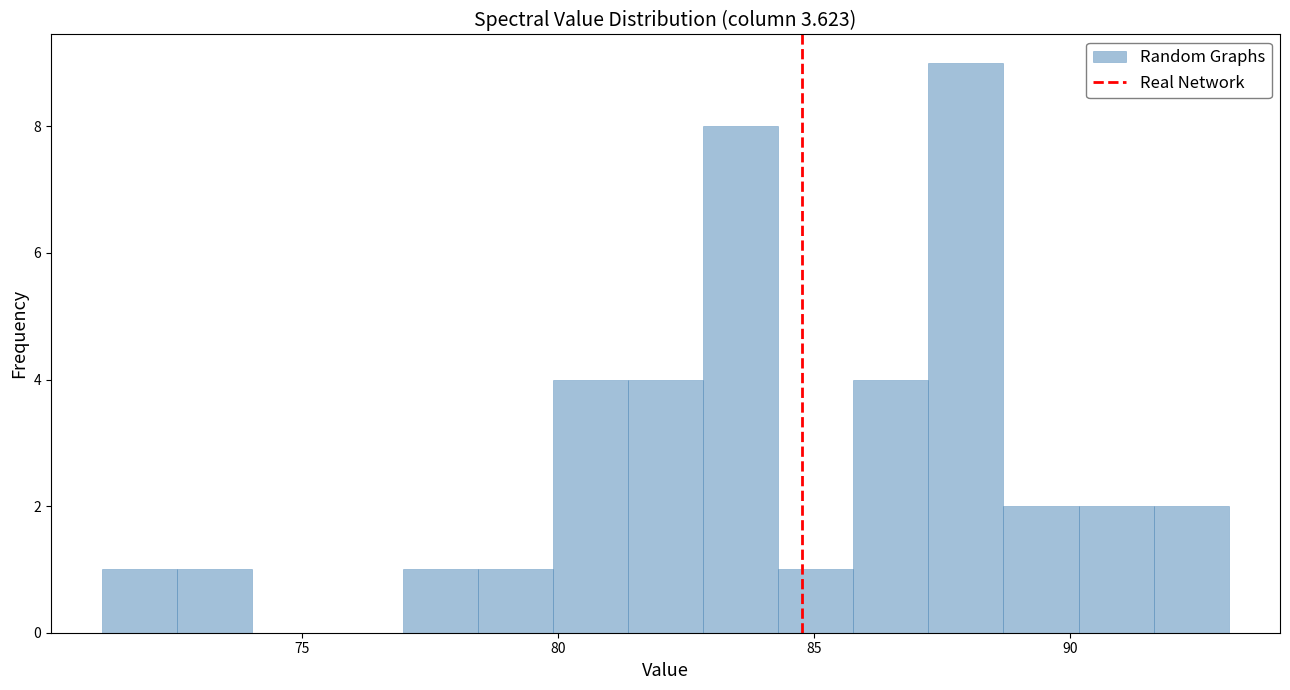

Around what value on the x-axis is the tallest bar? Give the approximate position of its centre, as read against the axis.

88.0